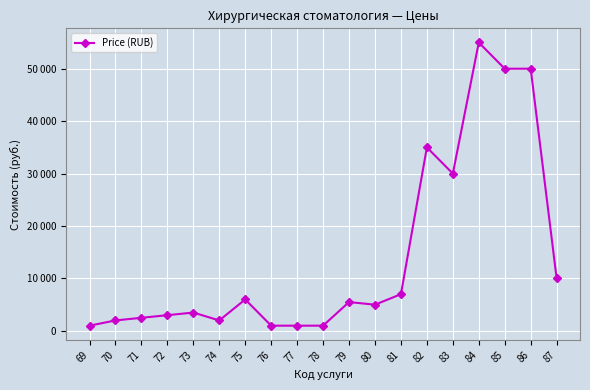

Does the chart display data point markers on the line(s)?

Yes